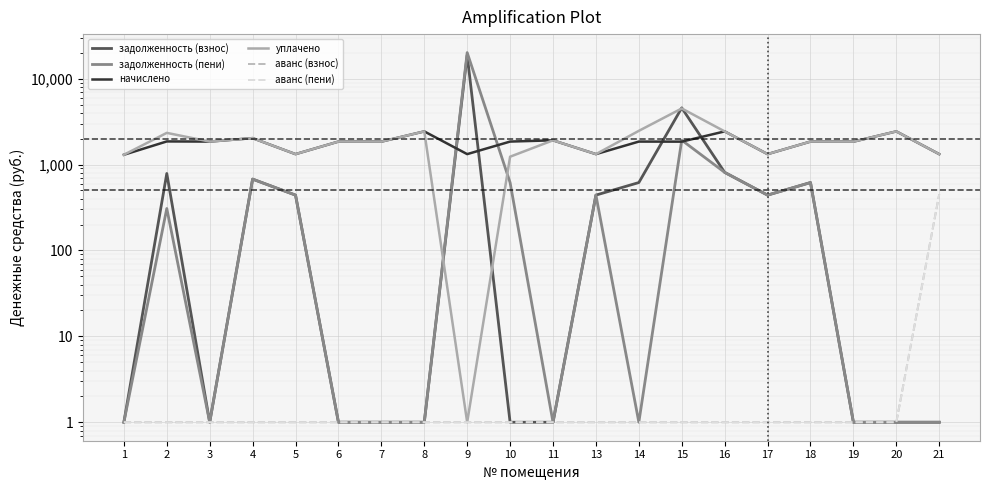

What is the approximate value of задолженность (взнос) at 13?

440.9